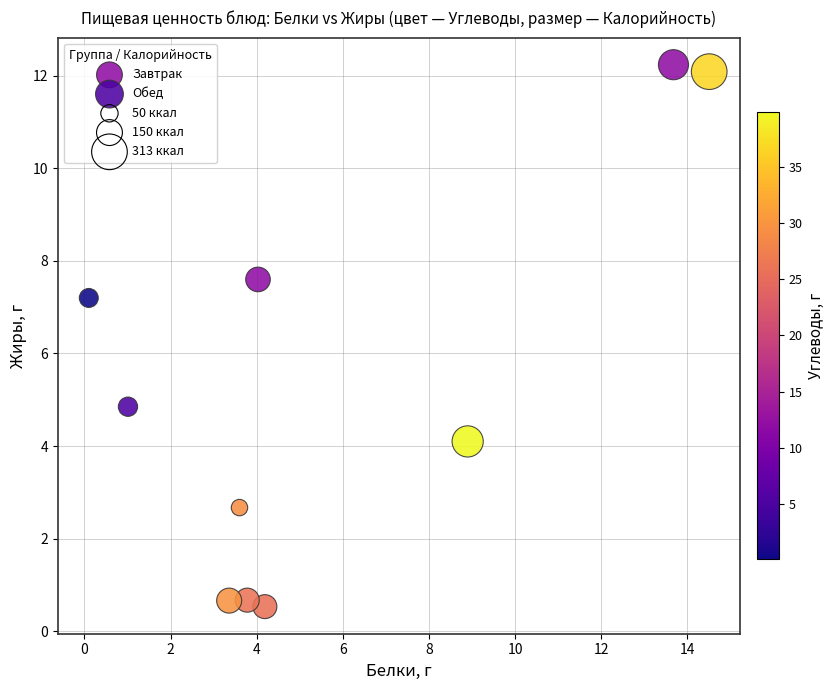

Which series has the largest Y range (max minus min)?

Завтрак